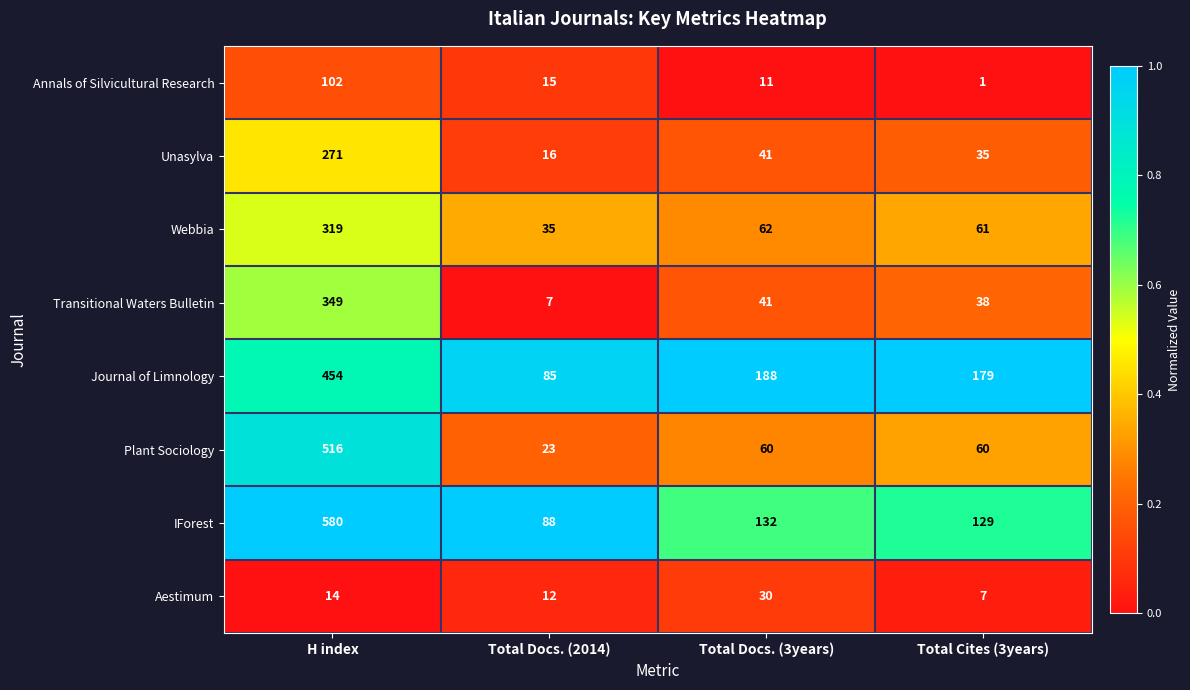

What is the difference between the Journal of Limnology values at H index and Total Cites (3years)?

275